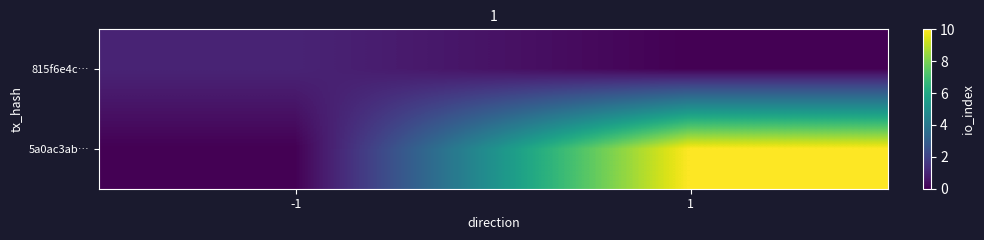

At how many categories does at least one series exceed 7?

1